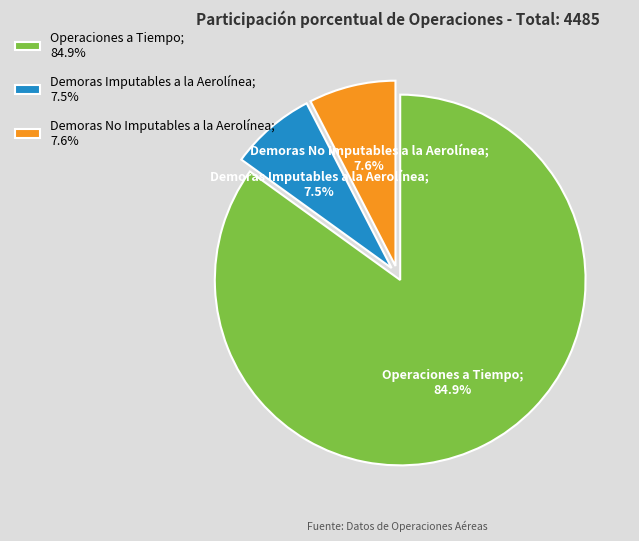

Is there any slice that represents more than half of the pie?

Yes